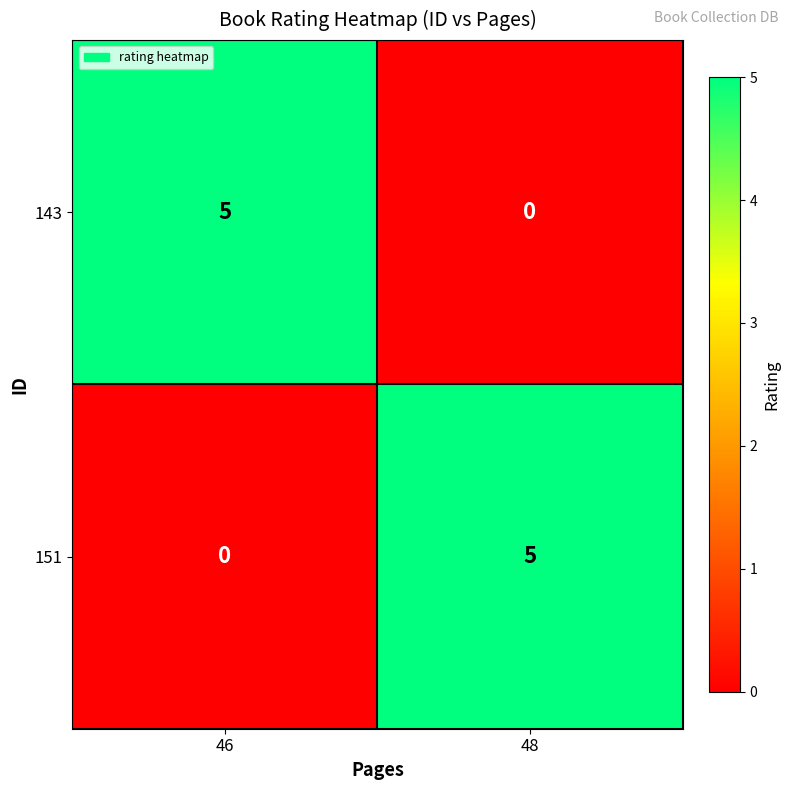

Reading left to right, extract all data points from this chart.

143: 46=5	48=0
151: 46=0	48=5